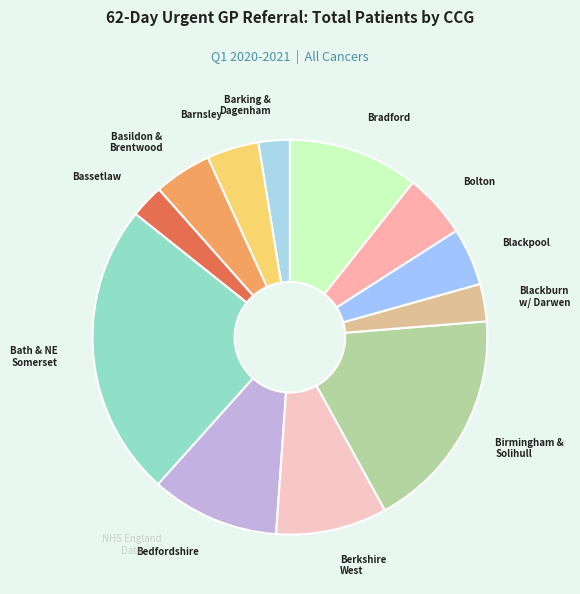

Which slice is the largest?

Bath & NE Somerset